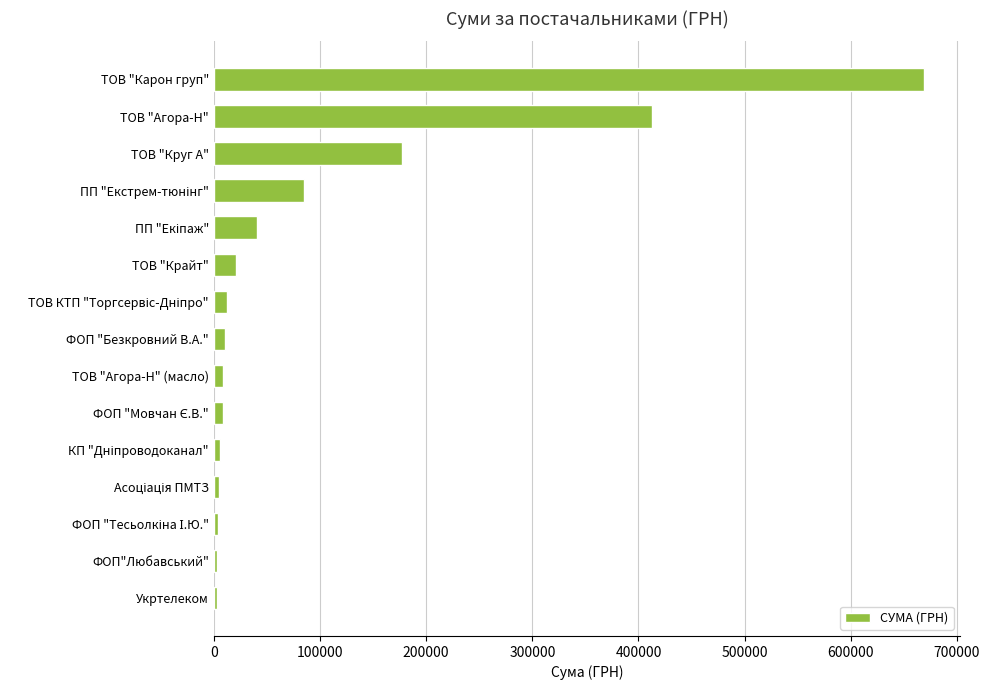

Where is the data nearest to the value 336028?

ТОВ "Агора-Н"